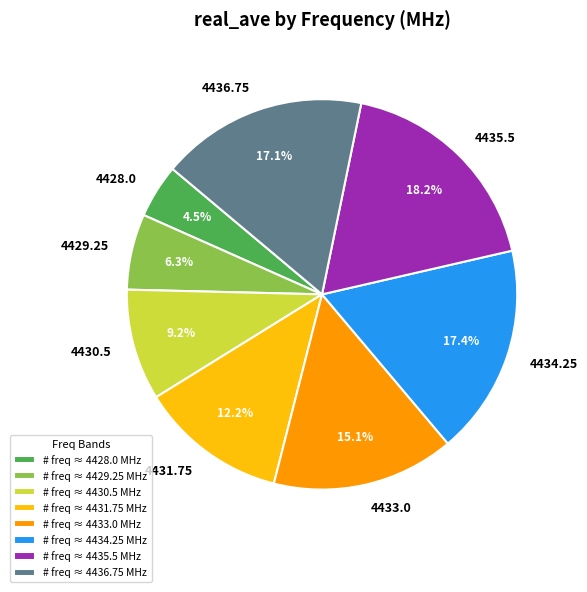

What percentage is NOT represented by 4429.25?

93.7%